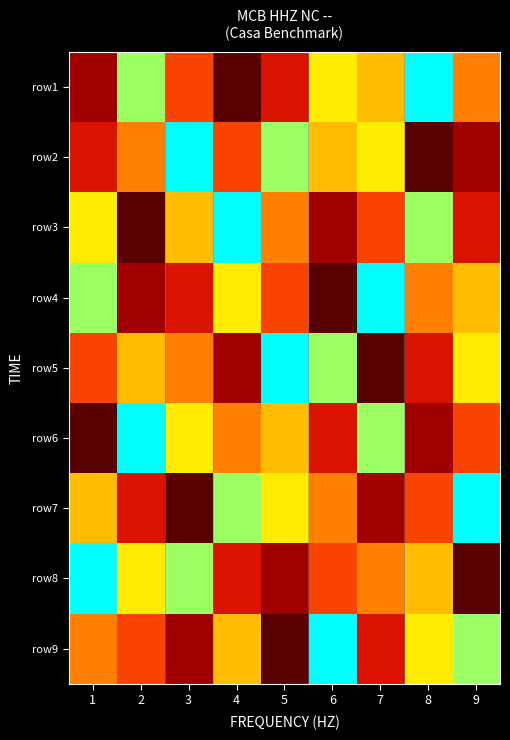

Between 8 and 2, which is larger?

8